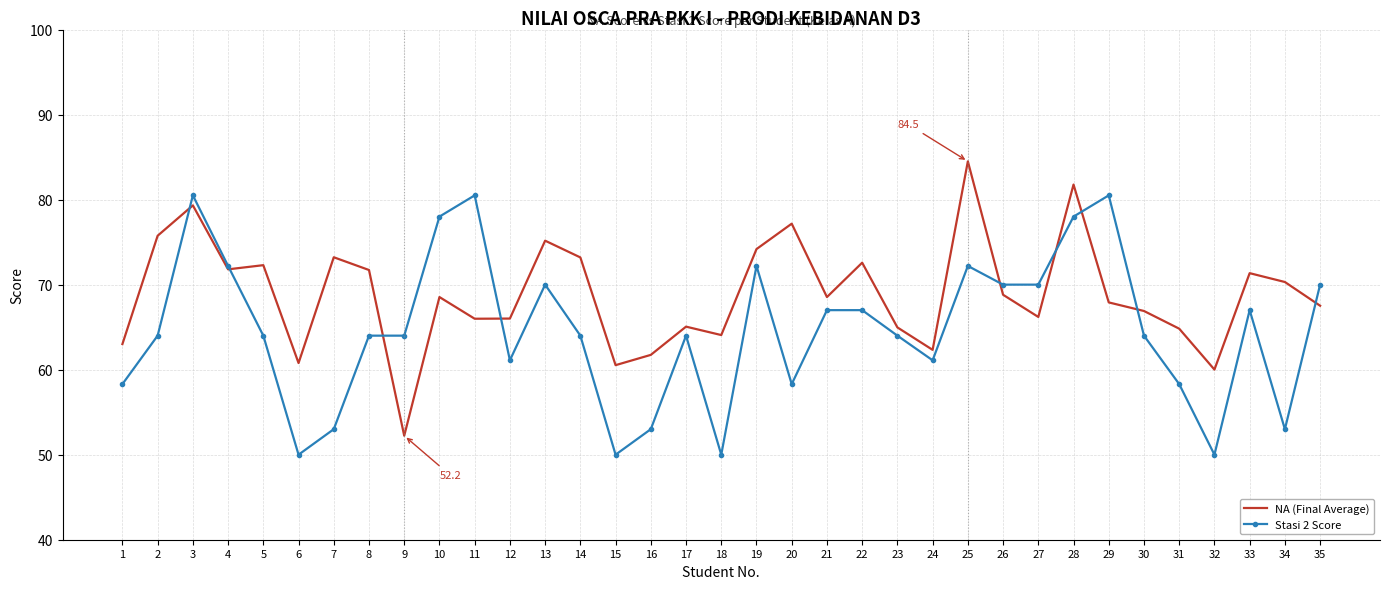

Which series changed the most between 22 and 30?

NA (Final Average)